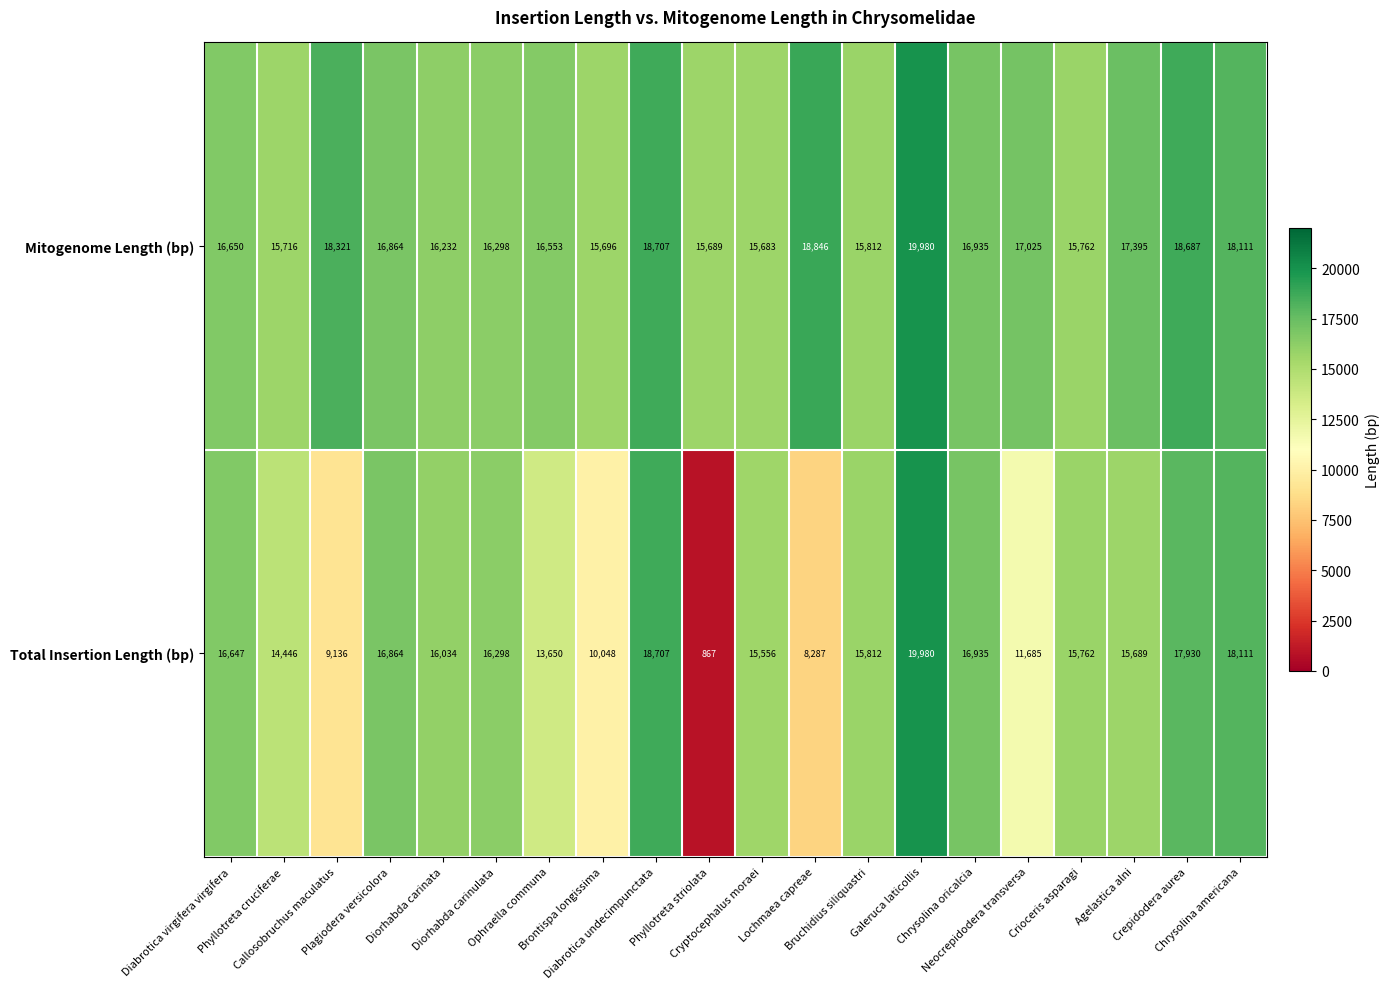

What is the average value of the Total Insertion Length (bp) series?

14422